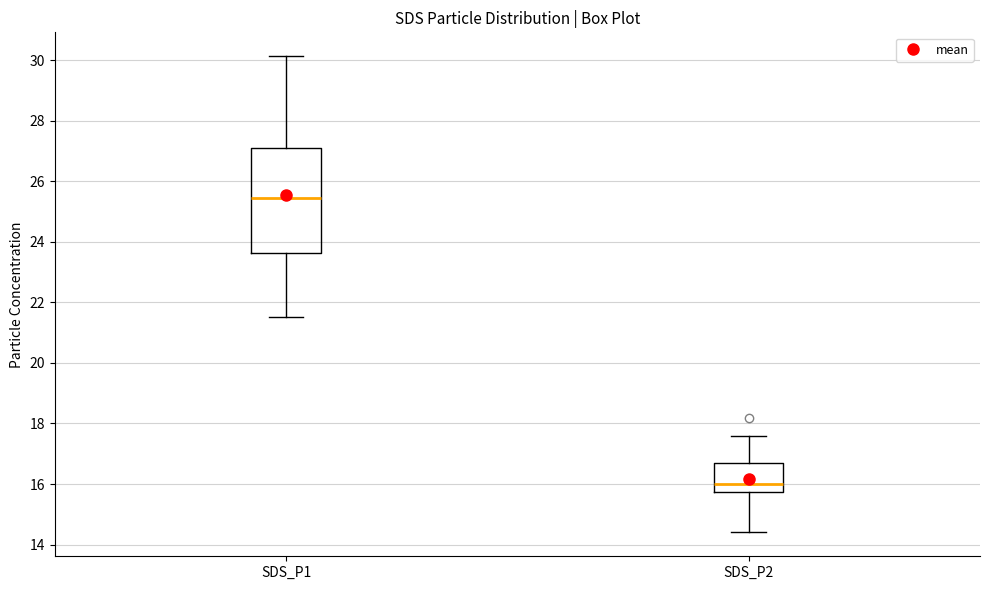

Which box's median line is the lowest?

SDS_P2